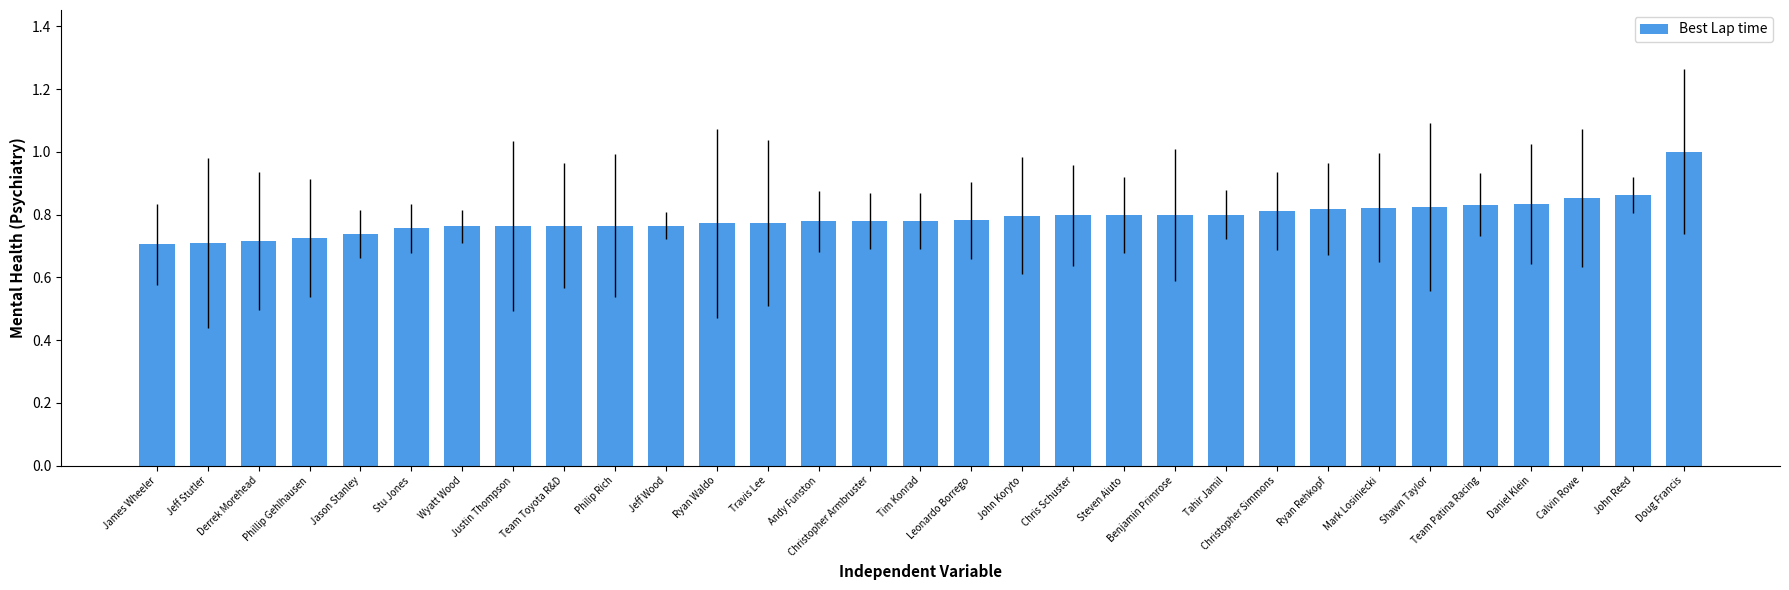

What is the difference between the values at Daniel Klein and Jeff Stutler?

0.1